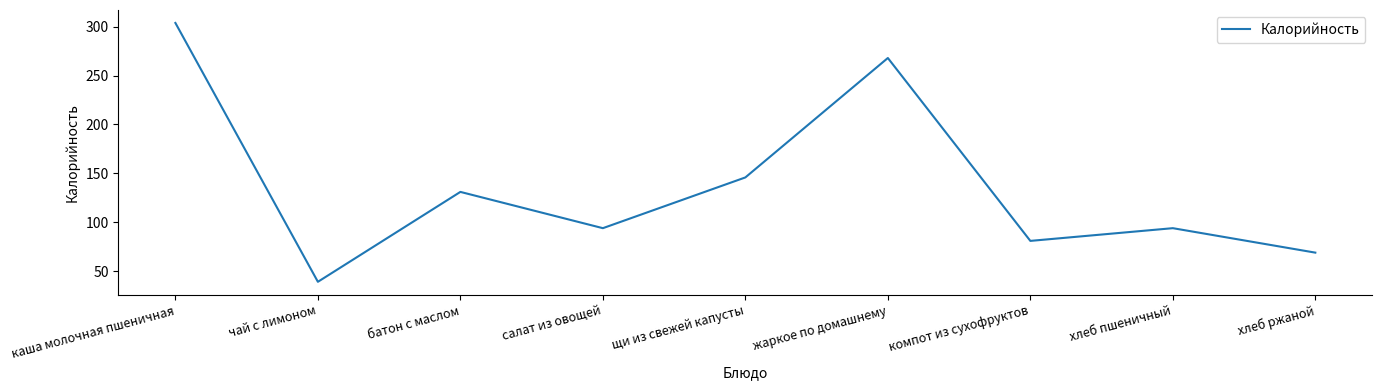

The value at хлеб пшеничный is 94.0. True or false?

True